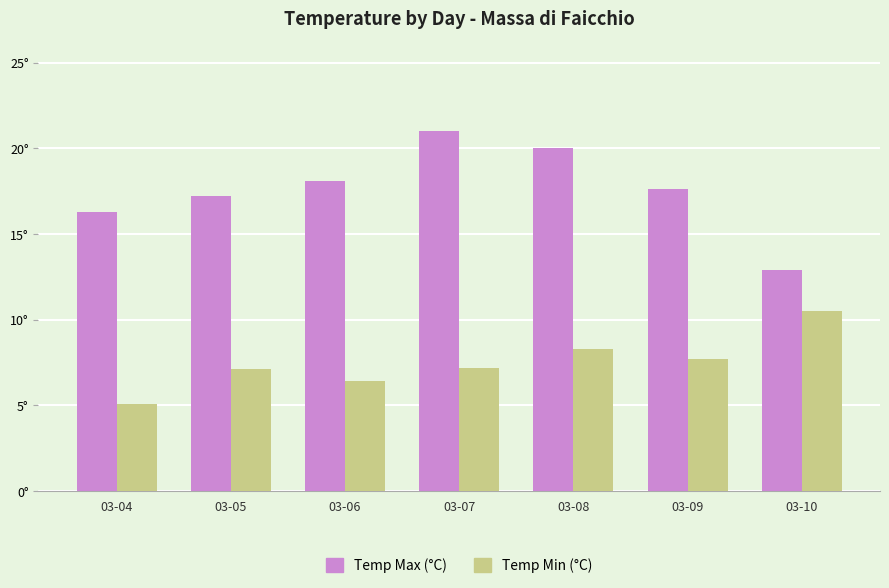

Does the chart contain any negative values?

No